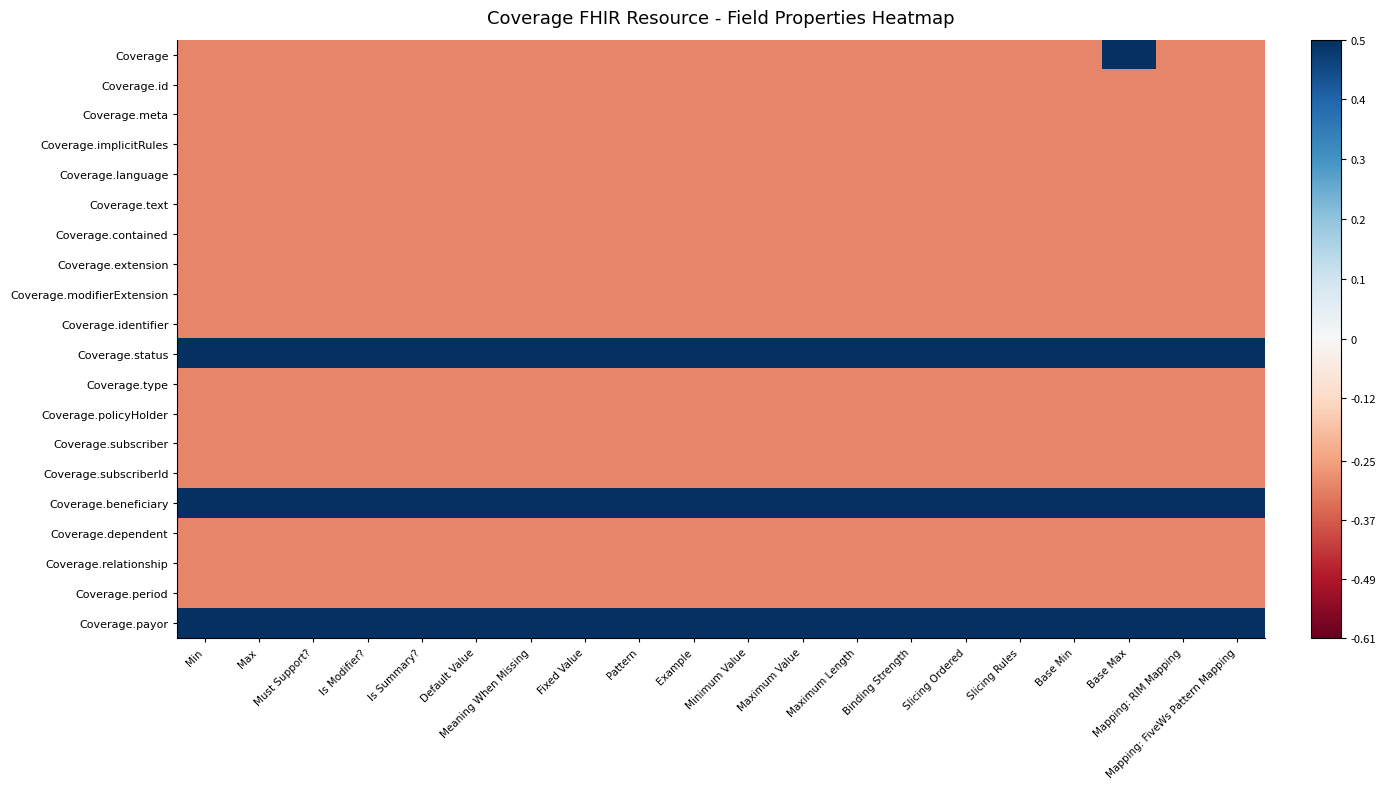

What is the total value across all series at Pattern?

-3.0